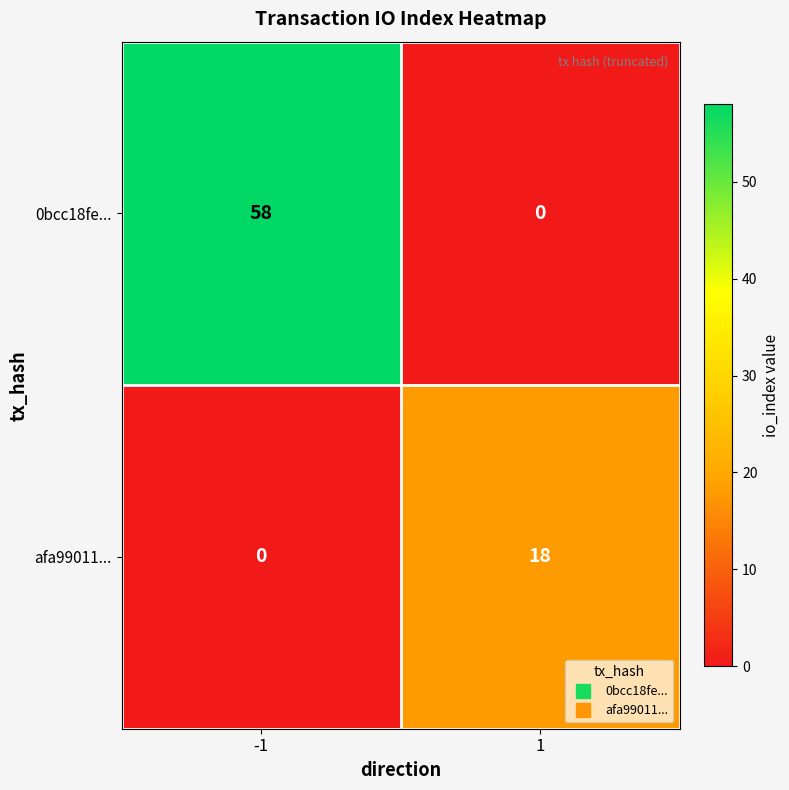

Rank the series by their average value, from lowest to highest.

afa99011..., 0bcc18fe...